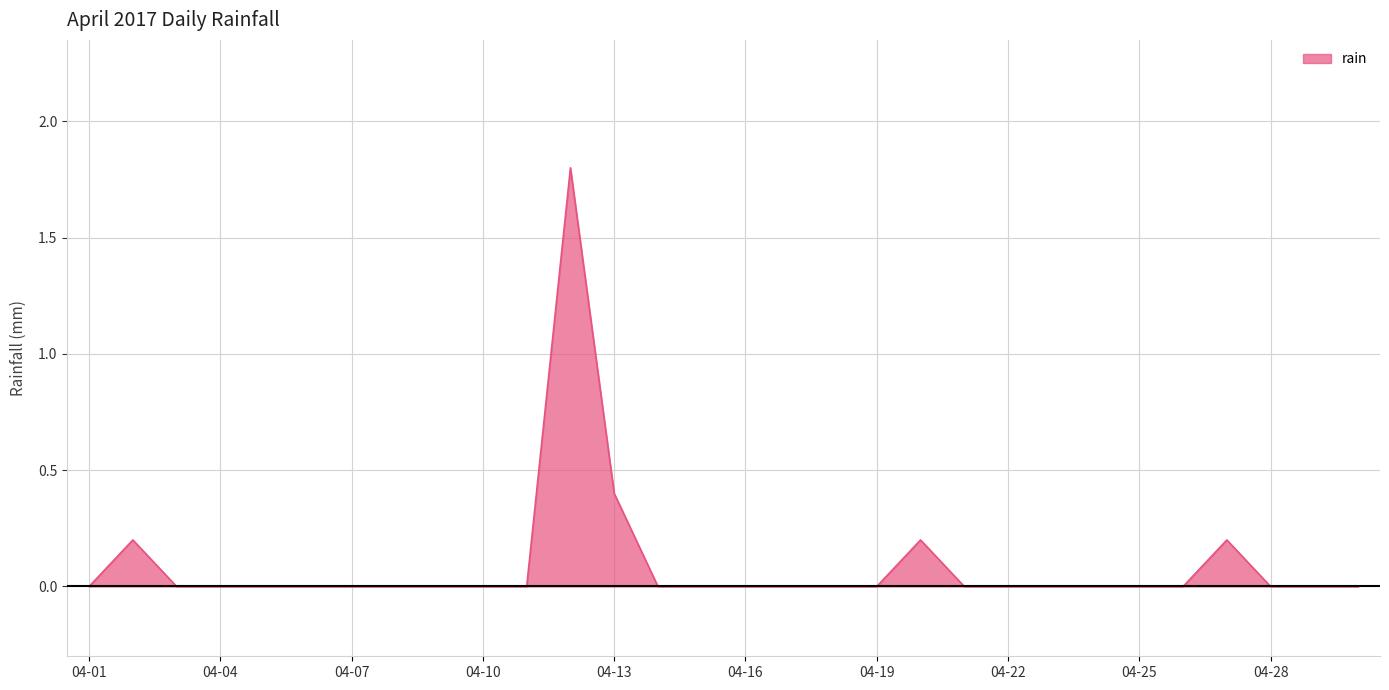

What is the maximum value shown in the chart?

1.8